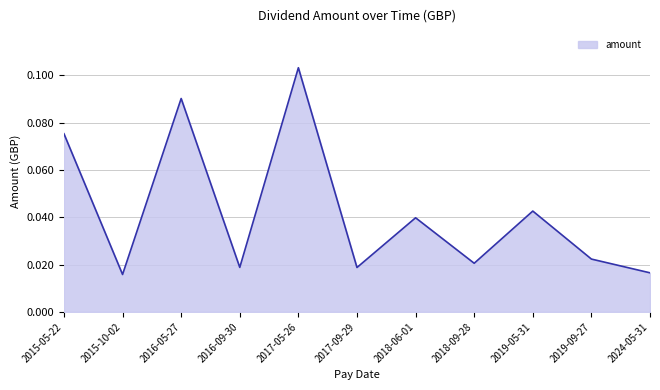

Which has a higher value, 2017-09-29 or 2019-05-31?

2019-05-31